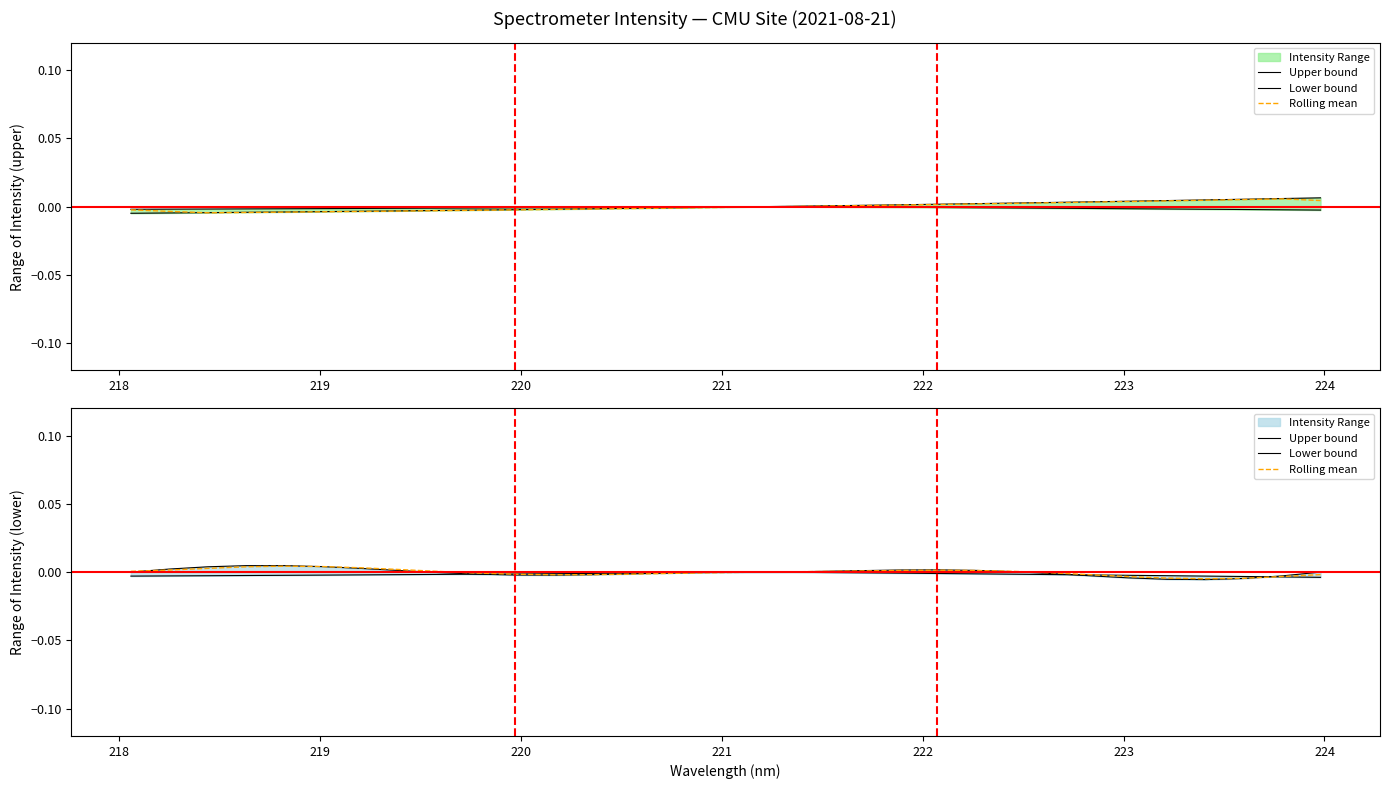

How many lines are shown in the chart?

3